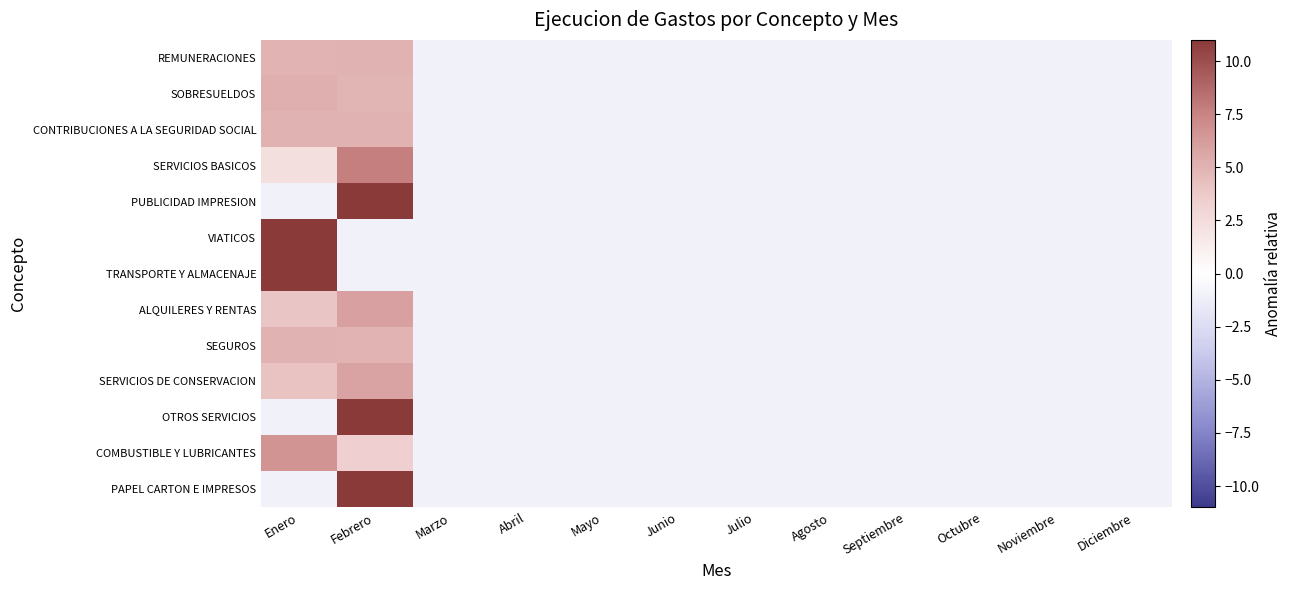

Reading right to left, what are all the values shown in this chart?

REMUNERACIONES: Diciembre=-1.0	Noviembre=-1.0	Octubre=-1.0	Septiembre=-1.0	Agosto=-1.0	Julio=-1.0	Junio=-1.0	Mayo=-1.0	Abril=-1.0	Marzo=-1.0	Febrero=5.0	Enero=5.0
SOBRESUELDOS: Diciembre=-1.0	Noviembre=-1.0	Octubre=-1.0	Septiembre=-1.0	Agosto=-1.0	Julio=-1.0	Junio=-1.0	Mayo=-1.0	Abril=-1.0	Marzo=-1.0	Febrero=4.8	Enero=5.2
CONTRIBUCIONES A LA SEGURIDAD SOCIAL: Diciembre=-1.0	Noviembre=-1.0	Octubre=-1.0	Septiembre=-1.0	Agosto=-1.0	Julio=-1.0	Junio=-1.0	Mayo=-1.0	Abril=-1.0	Marzo=-1.0	Febrero=5.0	Enero=5.0
SERVICIOS BASICOS: Diciembre=-1.0	Noviembre=-1.0	Octubre=-1.0	Septiembre=-1.0	Agosto=-1.0	Julio=-1.0	Junio=-1.0	Mayo=-1.0	Abril=-1.0	Marzo=-1.0	Febrero=7.7	Enero=2.3
PUBLICIDAD IMPRESION: Diciembre=-1.0	Noviembre=-1.0	Octubre=-1.0	Septiembre=-1.0	Agosto=-1.0	Julio=-1.0	Junio=-1.0	Mayo=-1.0	Abril=-1.0	Marzo=-1.0	Febrero=11.0	Enero=-1.0
VIATICOS: Diciembre=-1.0	Noviembre=-1.0	Octubre=-1.0	Septiembre=-1.0	Agosto=-1.0	Julio=-1.0	Junio=-1.0	Mayo=-1.0	Abril=-1.0	Marzo=-1.0	Febrero=-1.0	Enero=11.0
TRANSPORTE Y ALMACENAJE: Diciembre=-1.0	Noviembre=-1.0	Octubre=-1.0	Septiembre=-1.0	Agosto=-1.0	Julio=-1.0	Junio=-1.0	Mayo=-1.0	Abril=-1.0	Marzo=-1.0	Febrero=-1.0	Enero=11.0
ALQUILERES Y RENTAS: Diciembre=-1.0	Noviembre=-1.0	Octubre=-1.0	Septiembre=-1.0	Agosto=-1.0	Julio=-1.0	Junio=-1.0	Mayo=-1.0	Abril=-1.0	Marzo=-1.0	Febrero=6.0	Enero=4.0
SEGUROS: Diciembre=-1.0	Noviembre=-1.0	Octubre=-1.0	Septiembre=-1.0	Agosto=-1.0	Julio=-1.0	Junio=-1.0	Mayo=-1.0	Abril=-1.0	Marzo=-1.0	Febrero=5.0	Enero=5.0
SERVICIOS DE CONSERVACION: Diciembre=-1.0	Noviembre=-1.0	Octubre=-1.0	Septiembre=-1.0	Agosto=-1.0	Julio=-1.0	Junio=-1.0	Mayo=-1.0	Abril=-1.0	Marzo=-1.0	Febrero=5.8	Enero=4.2
OTROS SERVICIOS: Diciembre=-1.0	Noviembre=-1.0	Octubre=-1.0	Septiembre=-1.0	Agosto=-1.0	Julio=-1.0	Junio=-1.0	Mayo=-1.0	Abril=-1.0	Marzo=-1.0	Febrero=11.0	Enero=-1.0
COMBUSTIBLE Y LUBRICANTES: Diciembre=-1.0	Noviembre=-1.0	Octubre=-1.0	Septiembre=-1.0	Agosto=-1.0	Julio=-1.0	Junio=-1.0	Mayo=-1.0	Abril=-1.0	Marzo=-1.0	Febrero=3.4	Enero=6.6
PAPEL CARTON E IMPRESOS: Diciembre=-1.0	Noviembre=-1.0	Octubre=-1.0	Septiembre=-1.0	Agosto=-1.0	Julio=-1.0	Junio=-1.0	Mayo=-1.0	Abril=-1.0	Marzo=-1.0	Febrero=11.0	Enero=-1.0